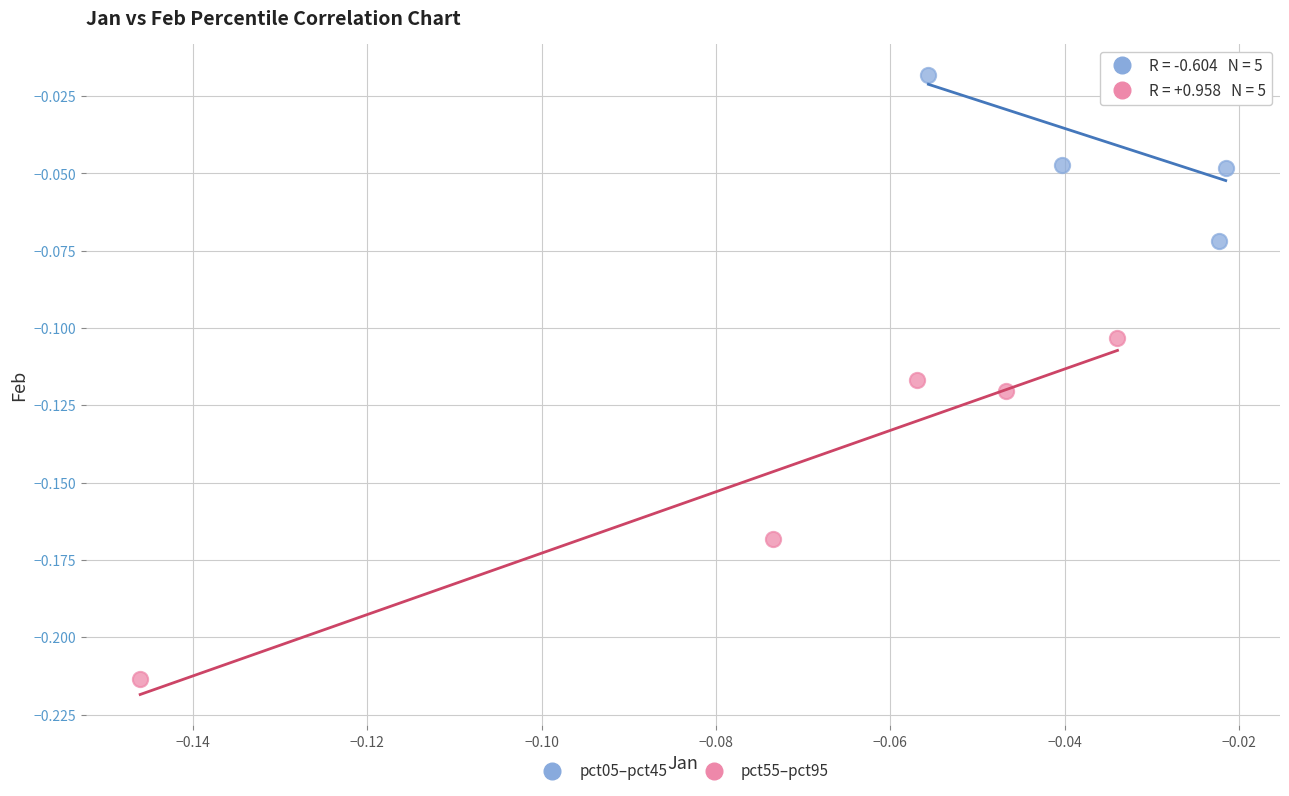

Which series contains the highest Y value?

pct05–pct45